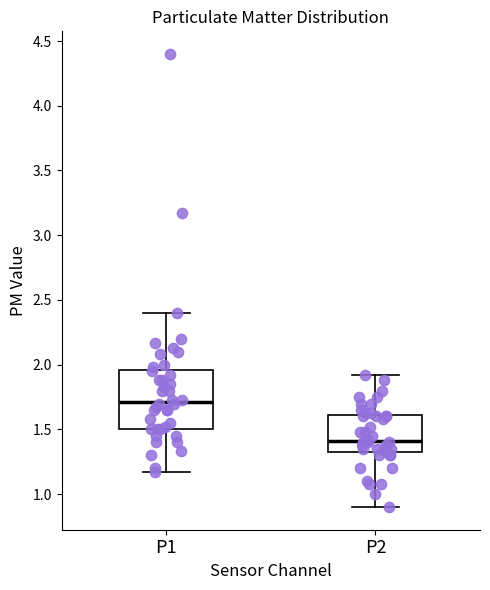

Comparing the boxes themselves (not the whiskers), which one is the tallest?

P1